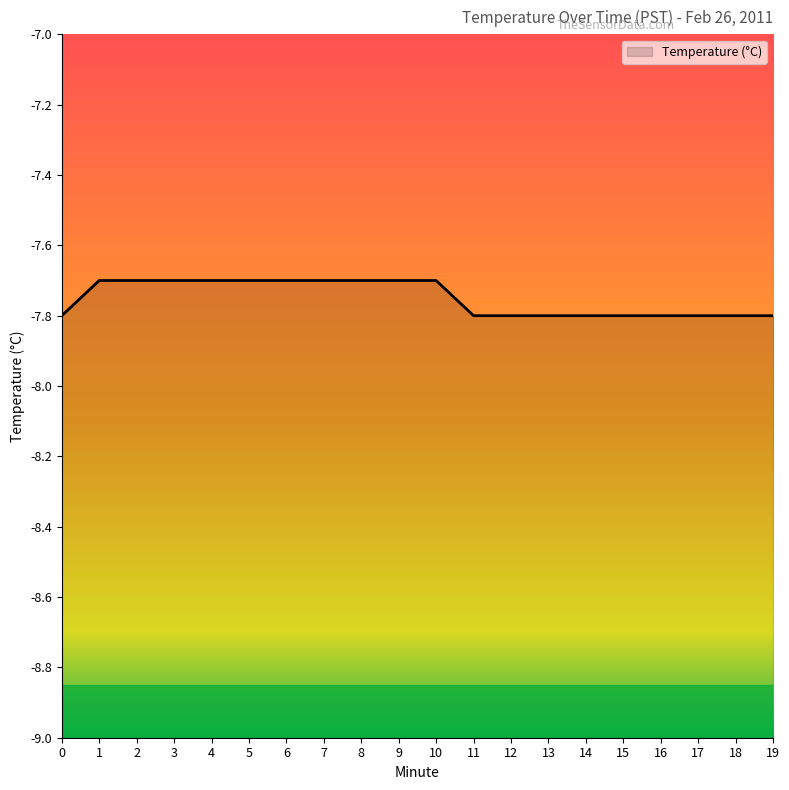

What is the sum of all values?

-155.0